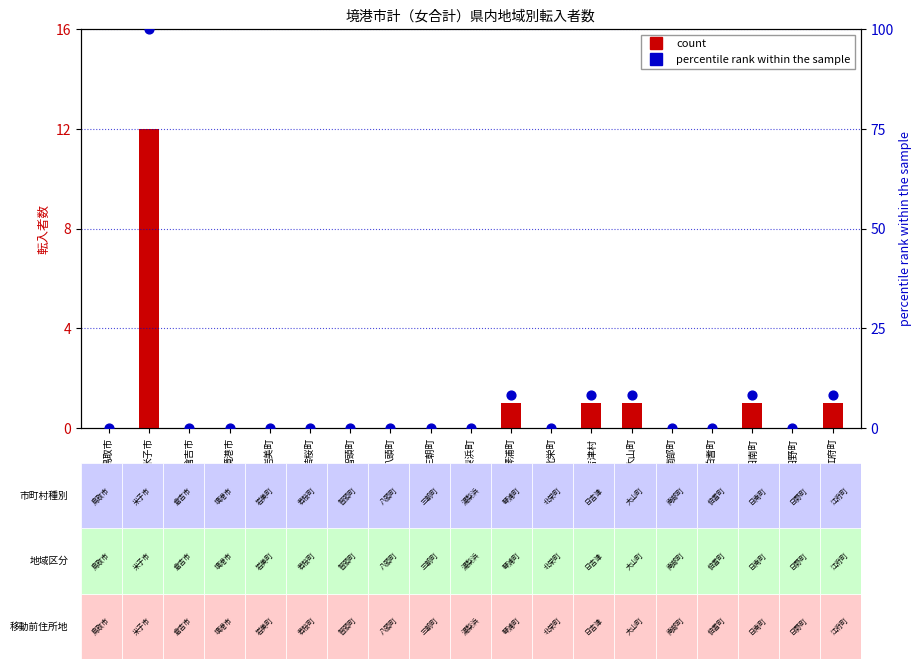

Is the value of 計 (total) at 大山町 greater than the value of percentile rank within the sample at 大山町?

No